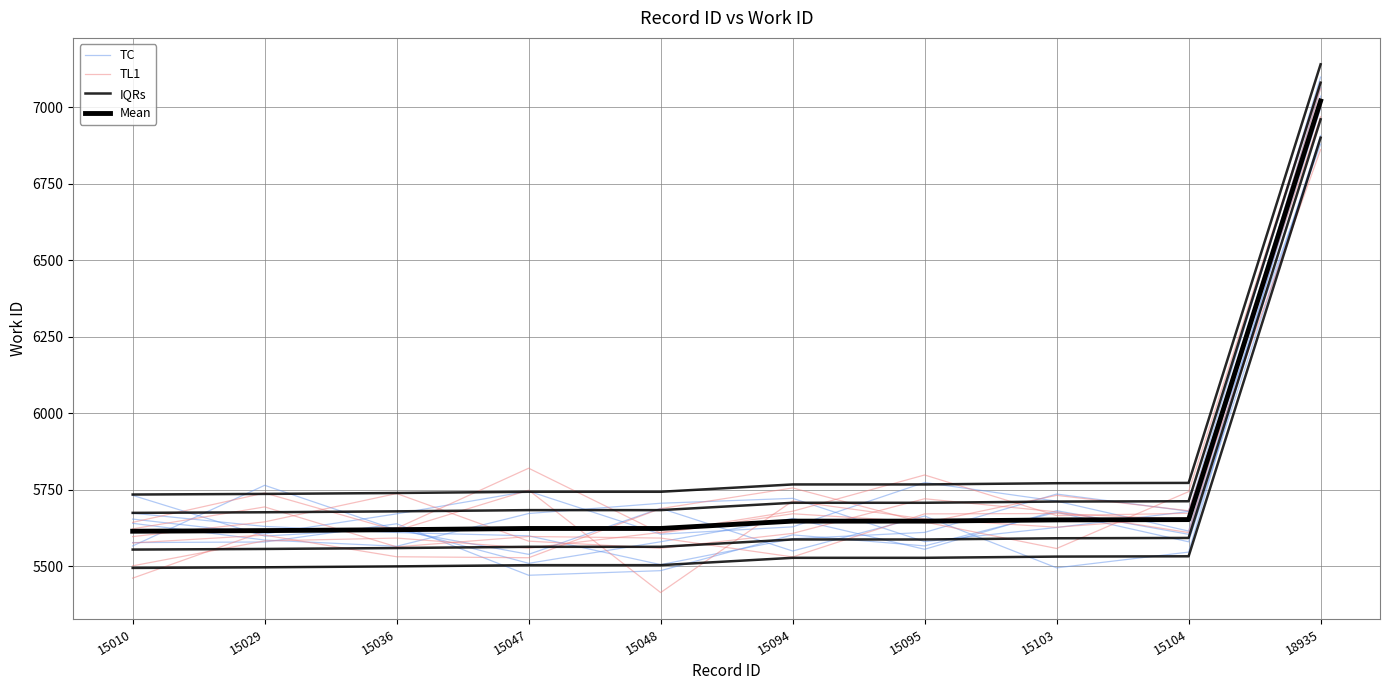

Does the chart have visible grid lines?

Yes